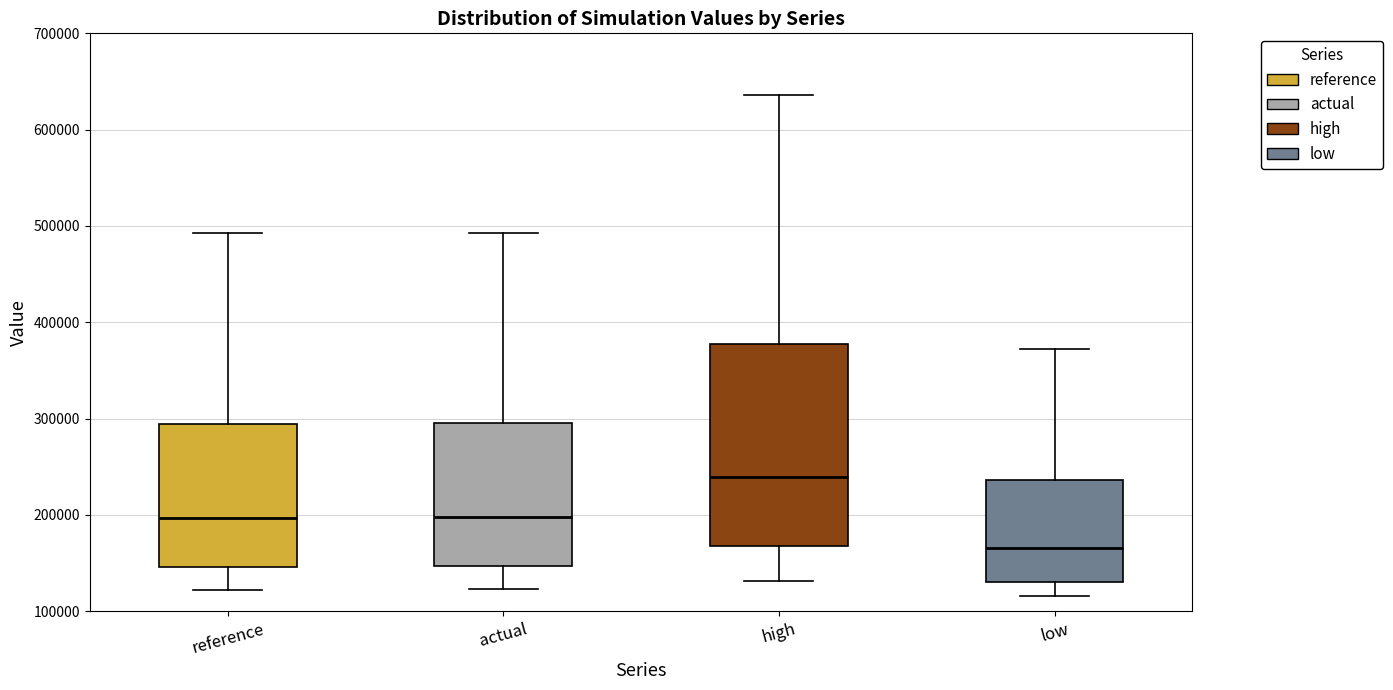

Reading left to right, transcribe this box plot: for each box, give where its median line is, the range the box spans, and where its two whiskers end, as read against the y-axis. The values are not printed on the chart, so give them approximately, as read against the axis.

reference: median 200000, box 150000 to 290000, whiskers 120000 to 490000
actual: median 200000, box 150000 to 300000, whiskers 120000 to 490000
high: median 240000, box 170000 to 380000, whiskers 130000 to 640000
low: median 170000, box 130000 to 240000, whiskers 120000 to 370000